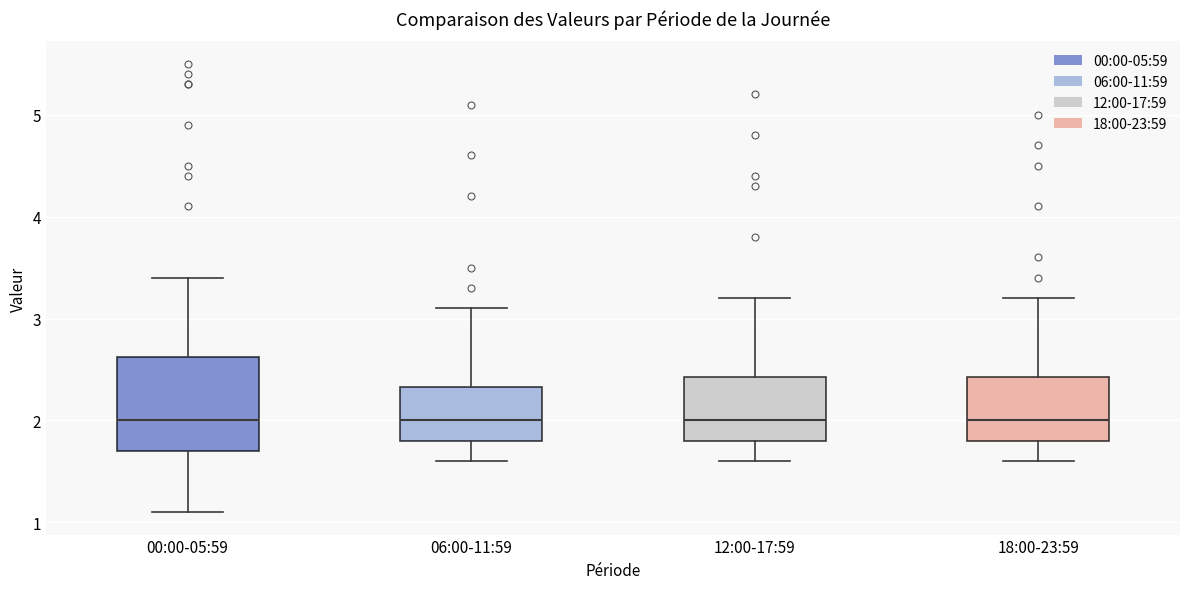

Reading left to right, read every box against the y-axis: the position of its median line, the range the box covers, and the ends of its whiskers. The values are not printed on the chart, so give them approximately, as read against the axis.

00:00-05:59: median 2.0, box 1.7 to 2.6, whiskers 1.1 to 3.4
06:00-11:59: median 2.0, box 1.8 to 2.3, whiskers 1.6 to 3.1
12:00-17:59: median 2.0, box 1.8 to 2.4, whiskers 1.6 to 3.2
18:00-23:59: median 2.0, box 1.8 to 2.4, whiskers 1.6 to 3.2